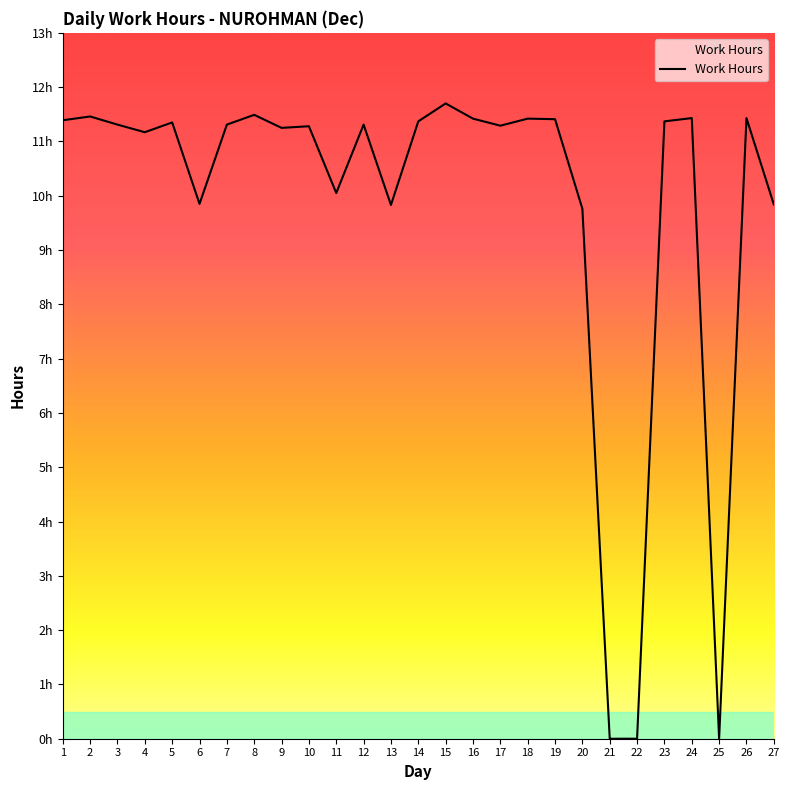

What is the sum of the values at 25 and 15?

11.7